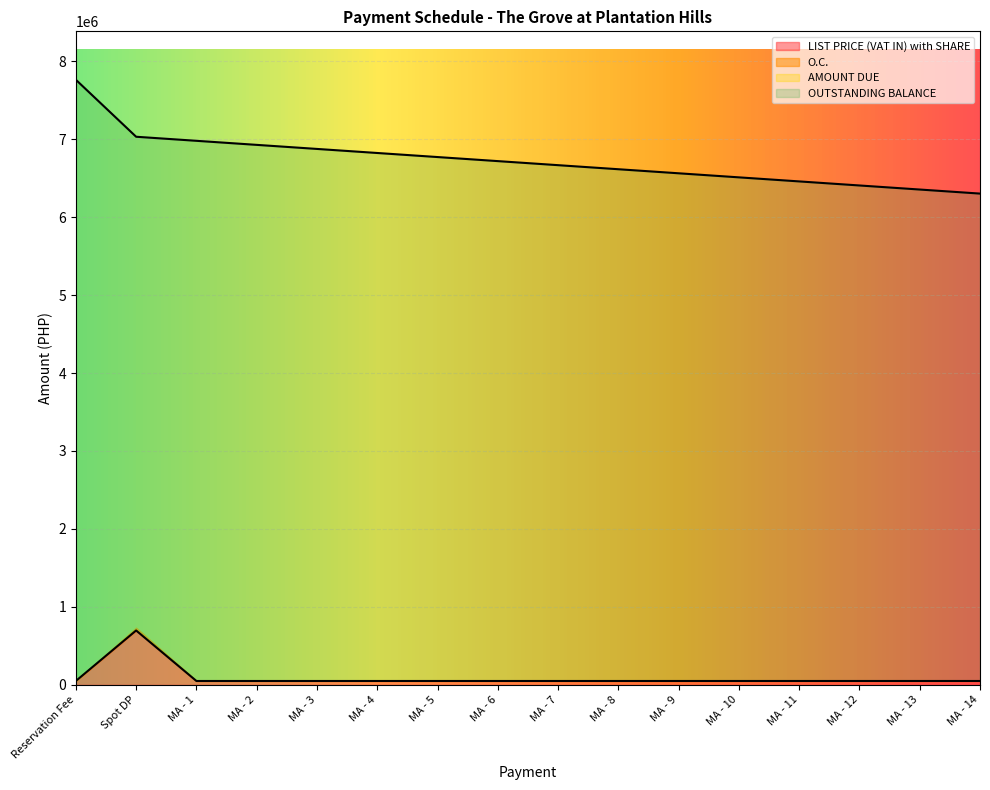

At which category is the sum across all series the highest?

Reservation Fee